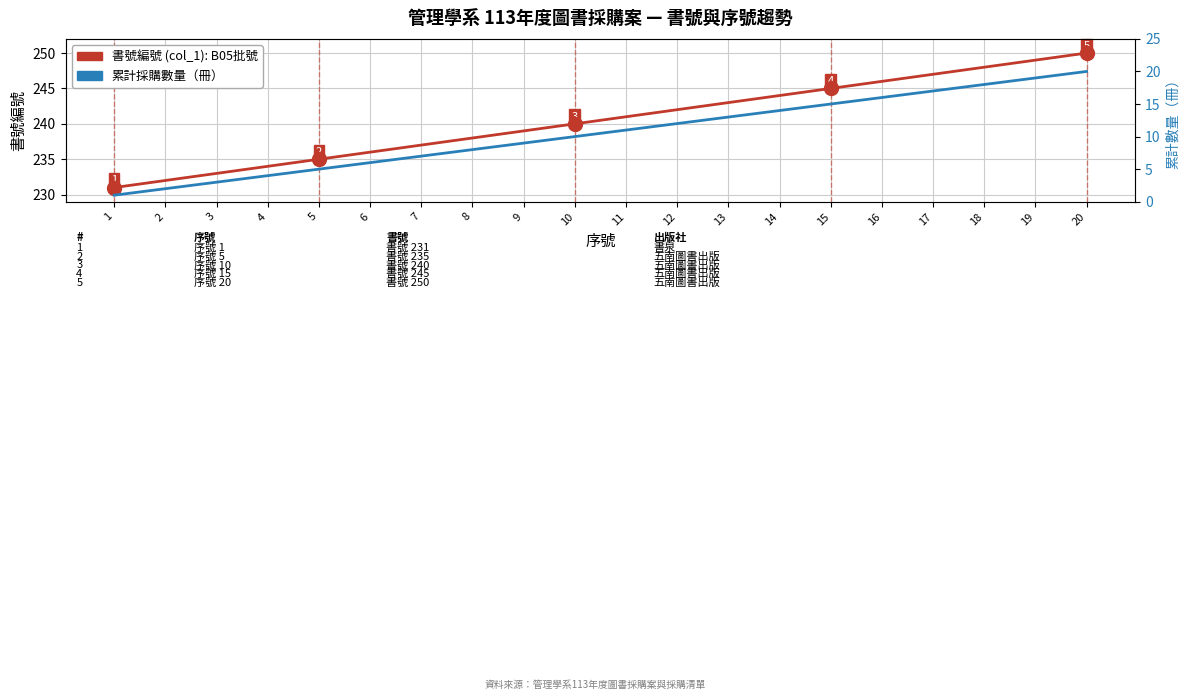

Rank the series at 6 from highest to lowest value.

書號編號 (col_1), 累計採購數量